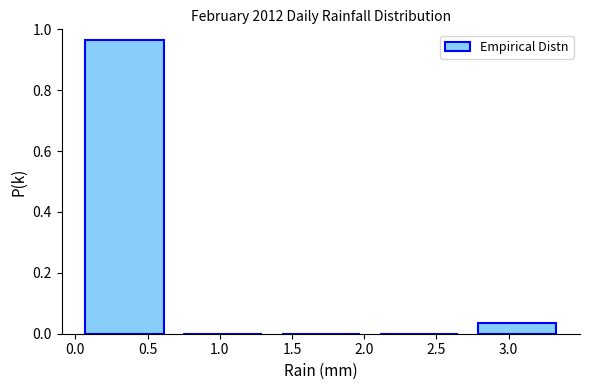

Which range on the x-axis has the tallest bar?

0.00 to 0.68